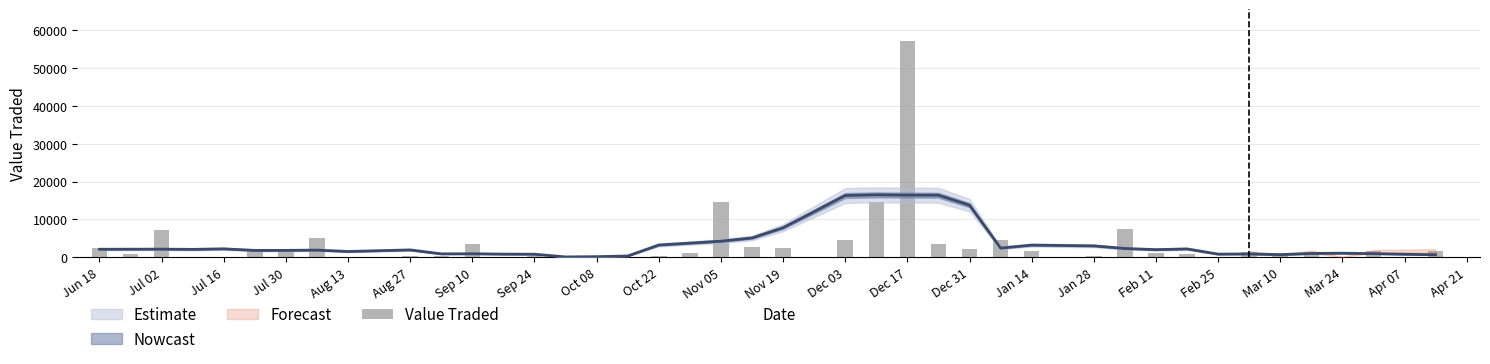

The chart shows a value of 1773 at Dec 03. True or false?

False